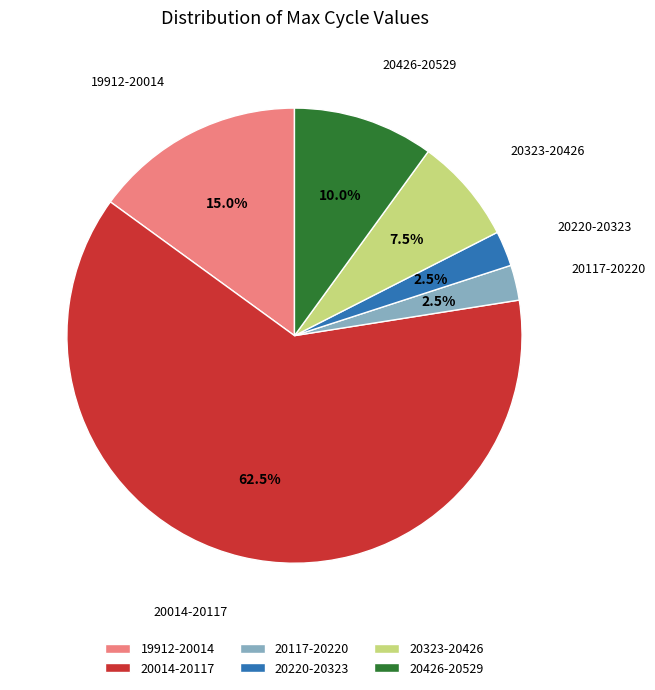

What is the total percentage of 20014-20117 and 20117-20220?

65.0%